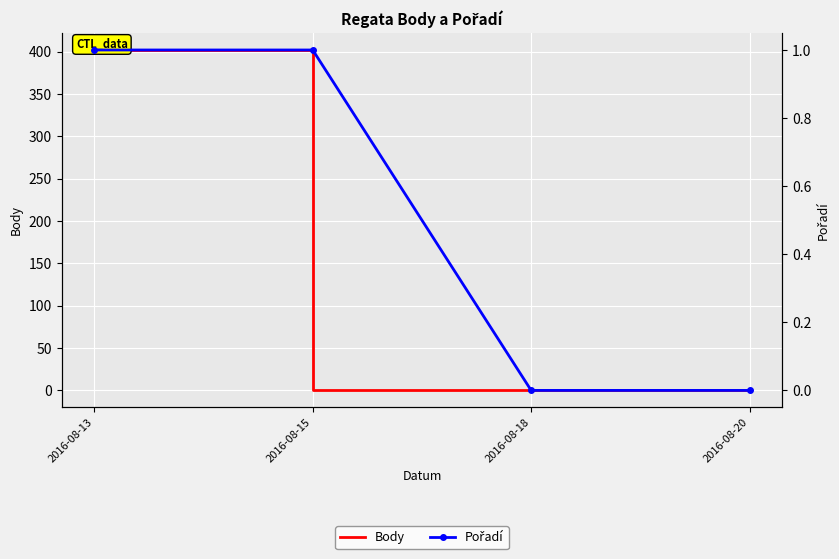

True or false: Body and Pořadí intersect in this chart.

True